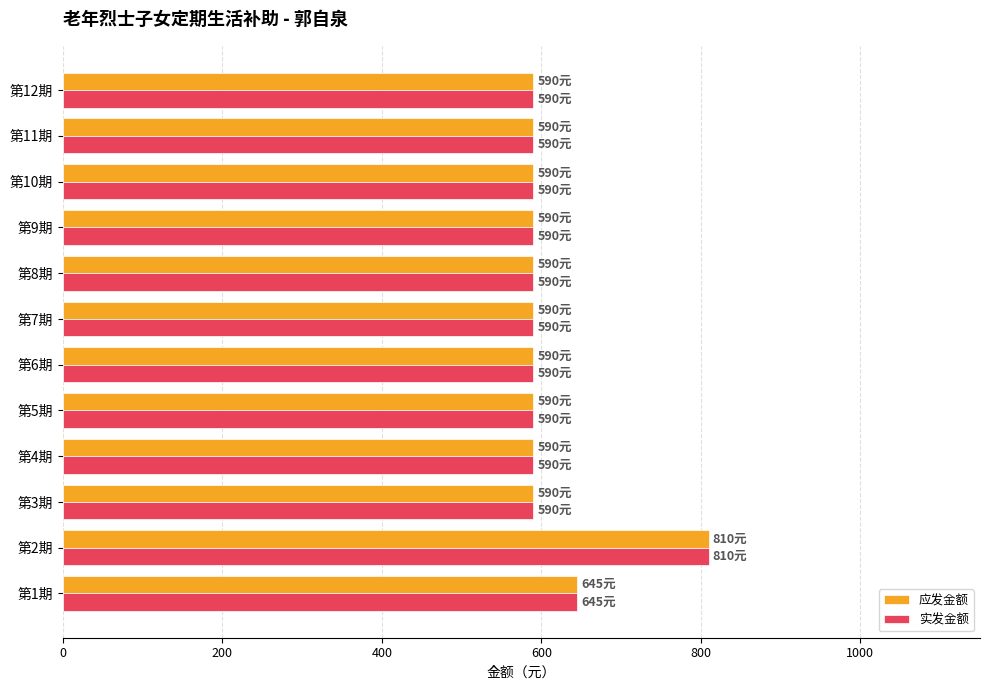

At which category is the sum across all series the highest?

第2期